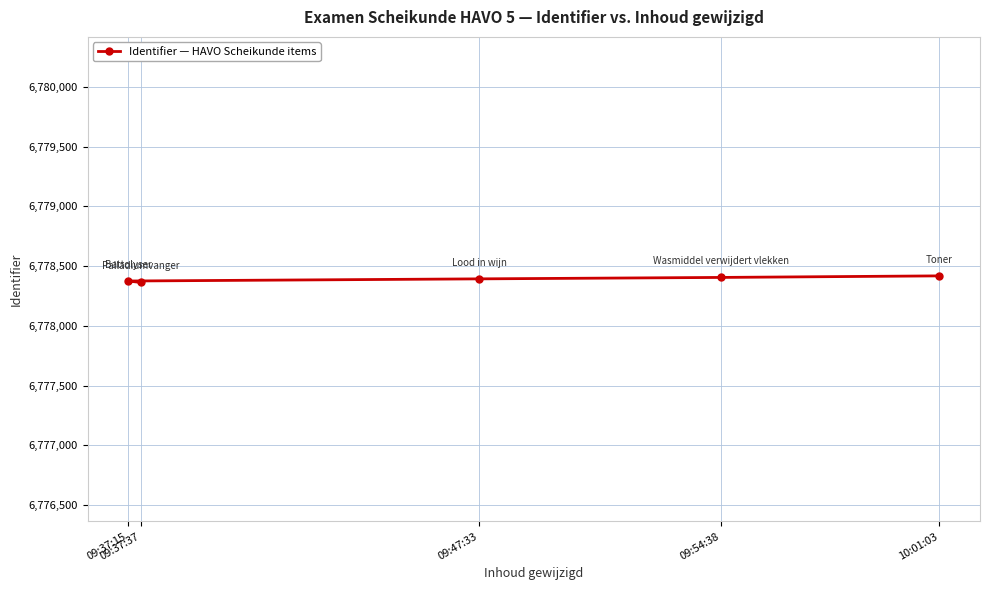

Where is the data nearest to the value 6778390?

09:47:33